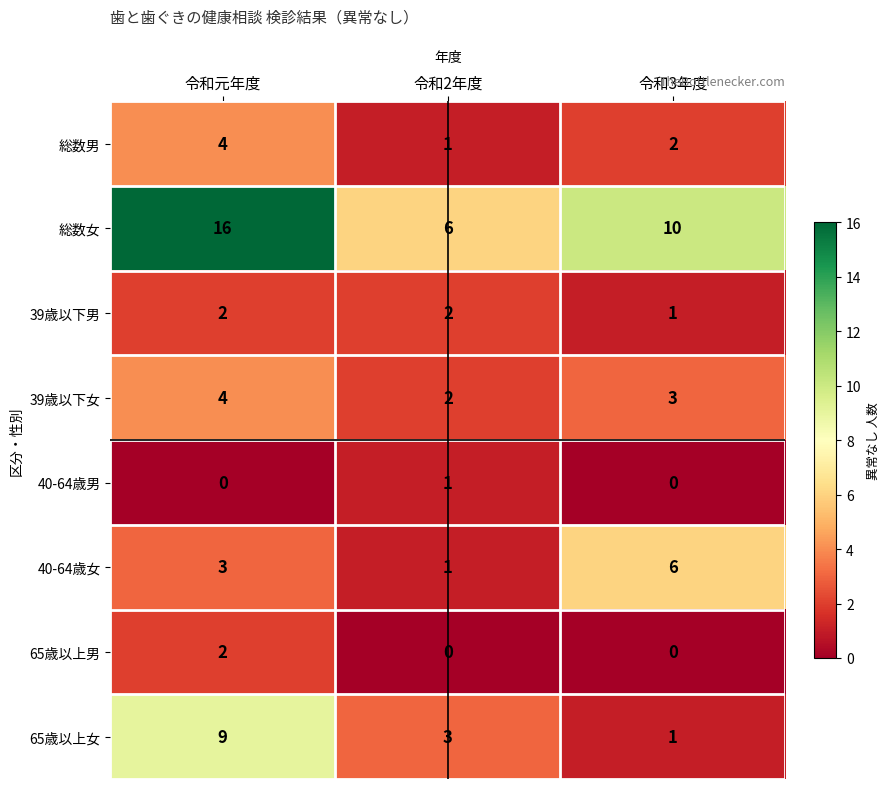

Is it true that 65歳以上男 equals -1 at 令和2年度?

False